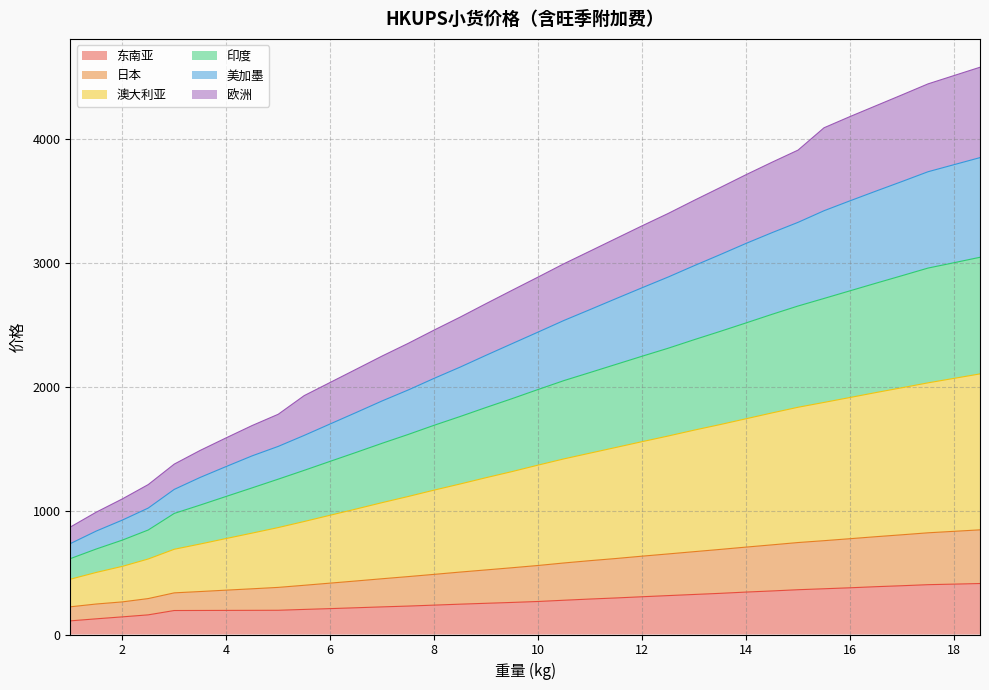

How many values in the 美加墨 series are below 557?

18